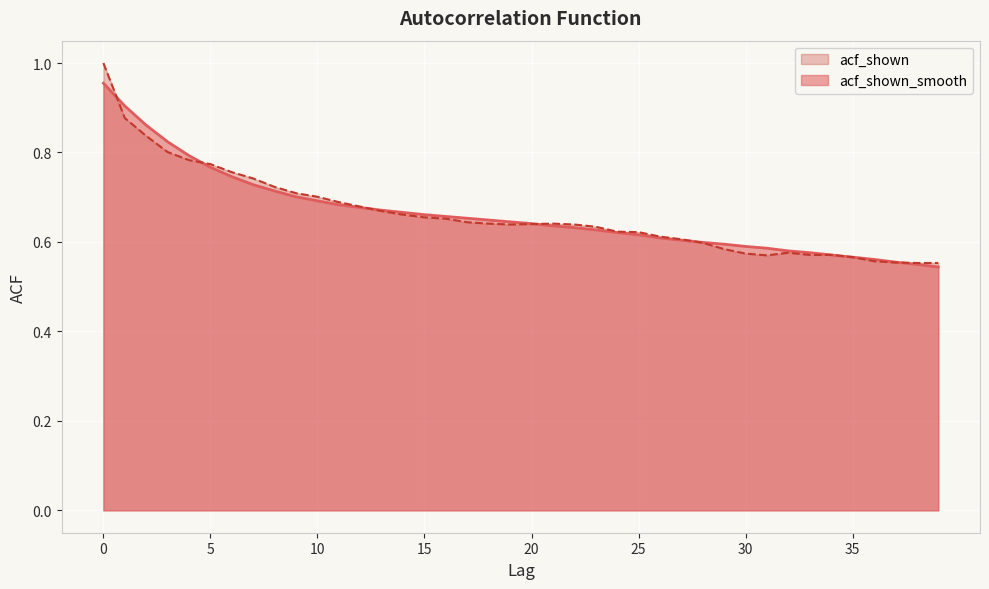

How many acf_shown_smooth values are between 0 and 1?

40